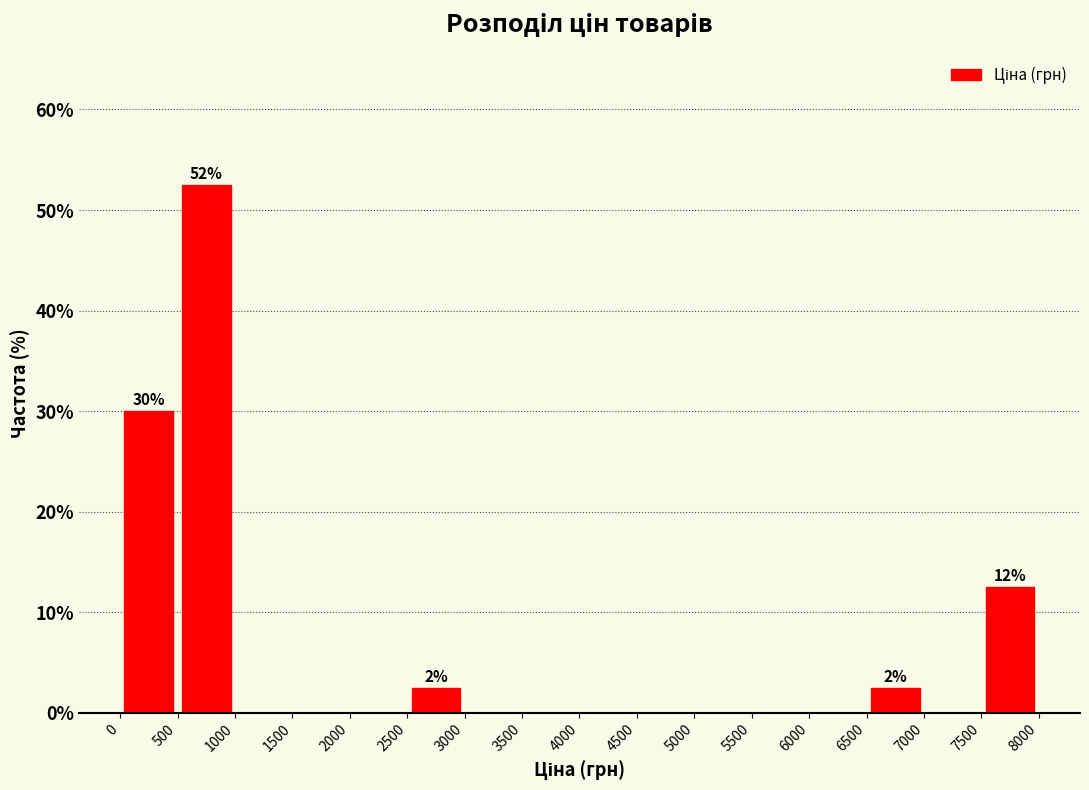

Over which range of the x-axis is the bar tallest?

500 to 1000